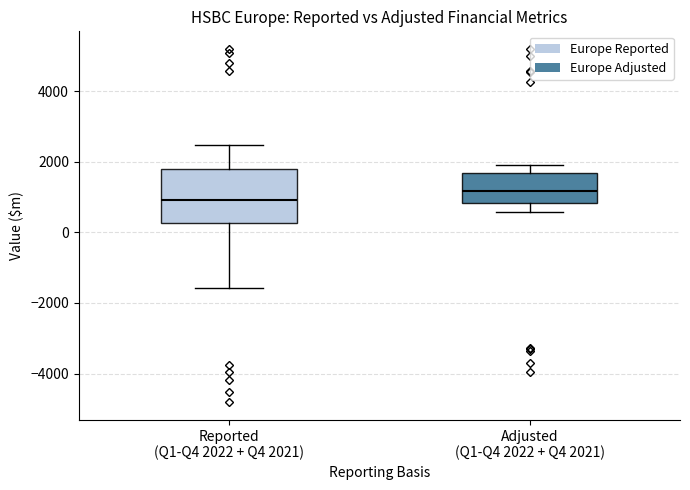

Reading left to right, transcribe this box plot: for each box, give where its median line is, the range the box spans, and where its two whiskers end, as read against the y-axis. The values are not printed on the chart, so give them approximately, as read against the axis.

Reported (Q1-Q4 2022 + Q4 2021): median 1000, box 200 to 1800, whiskers -1600 to 2400
Adjusted (Q1-Q4 2022 + Q4 2021): median 1200, box 800 to 1600, whiskers 600 to 1800